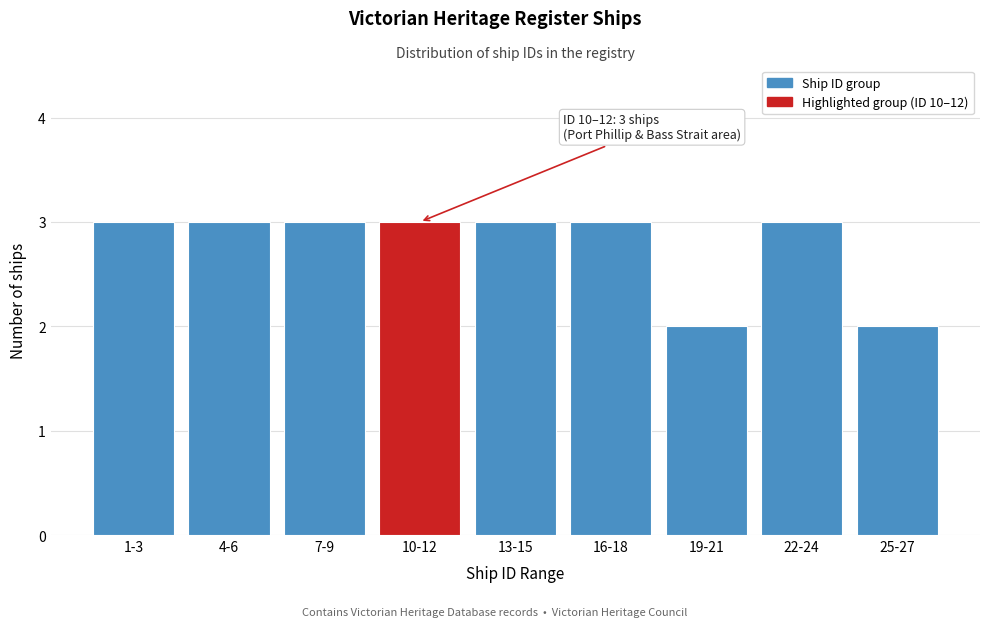

Reading left to right, list all the values displayed in this chart.

3	3	3	3	3	3	2	3	2